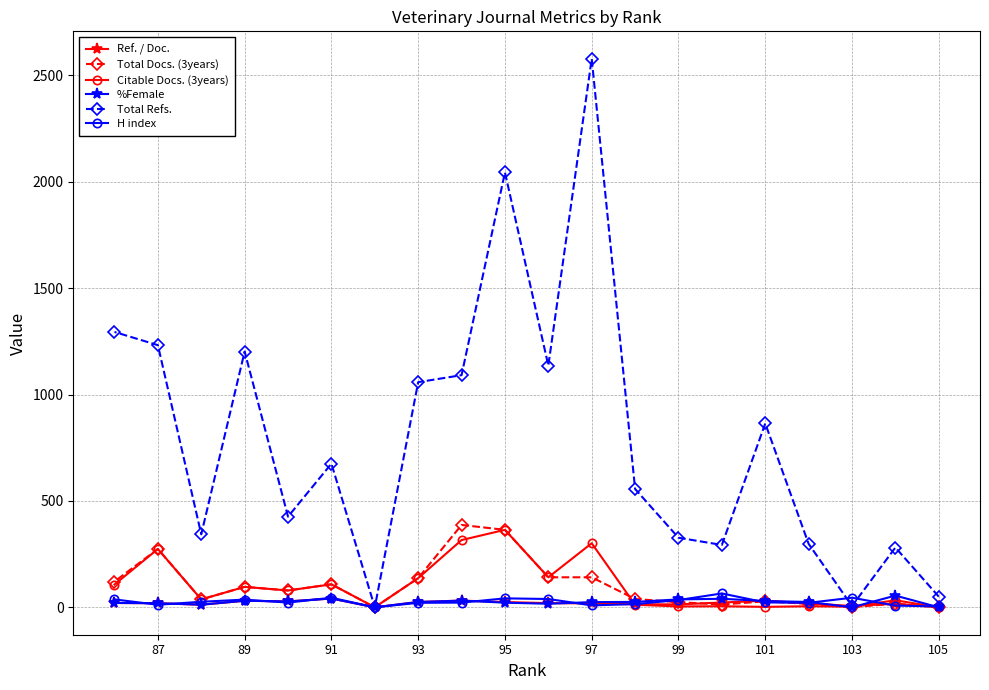

Which series has the largest range (max minus min)?

Total Refs.